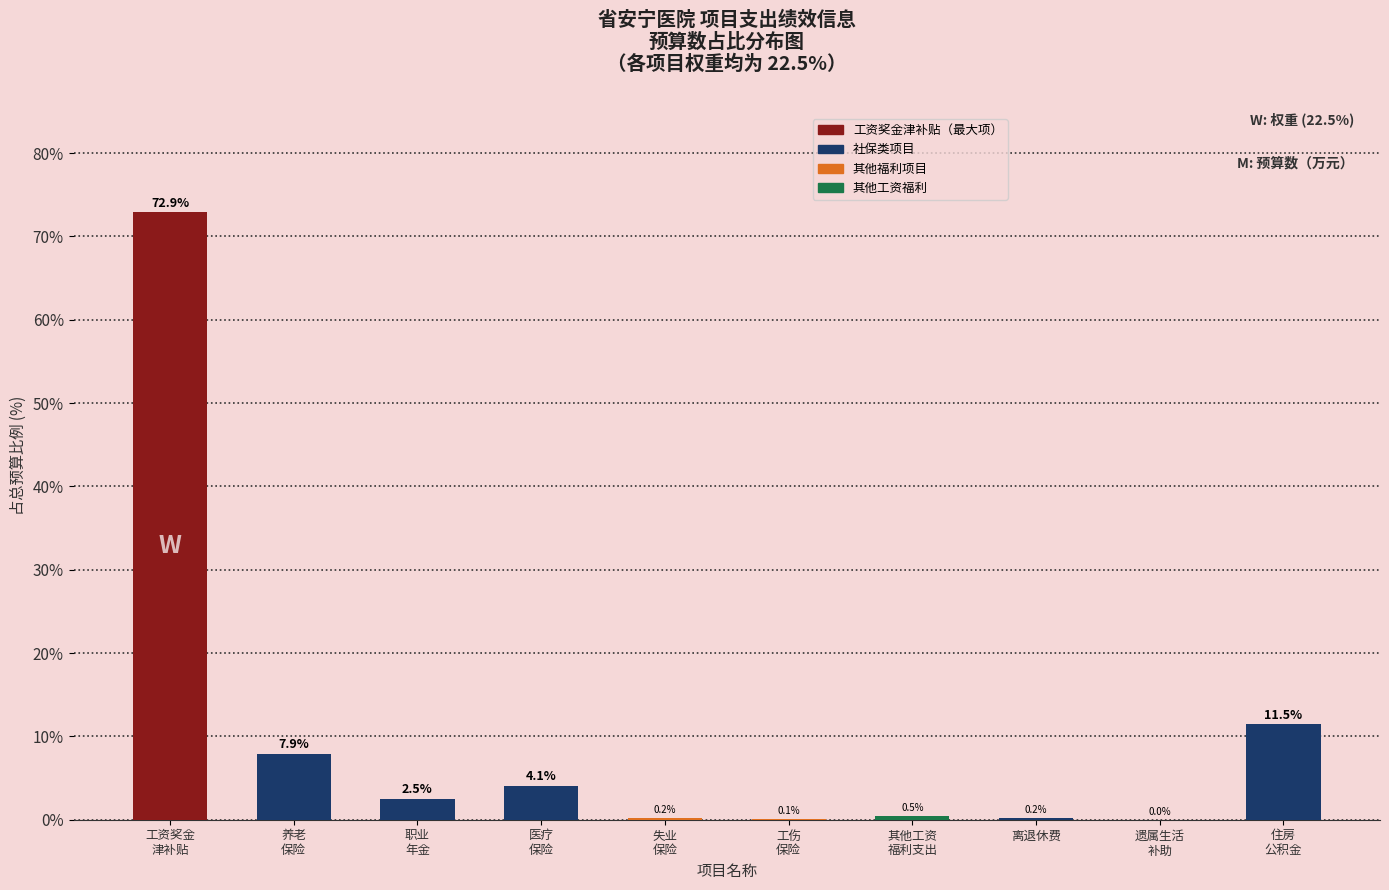

What is the average value?

10.0